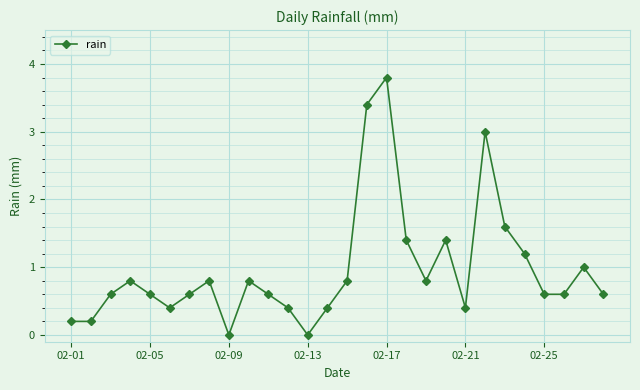

What is the average value?

1.0